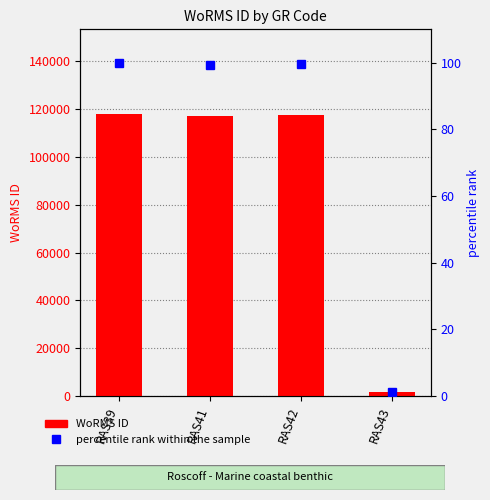

Is it true that WoRMS ID equals 117888.0 at RAS39?

True